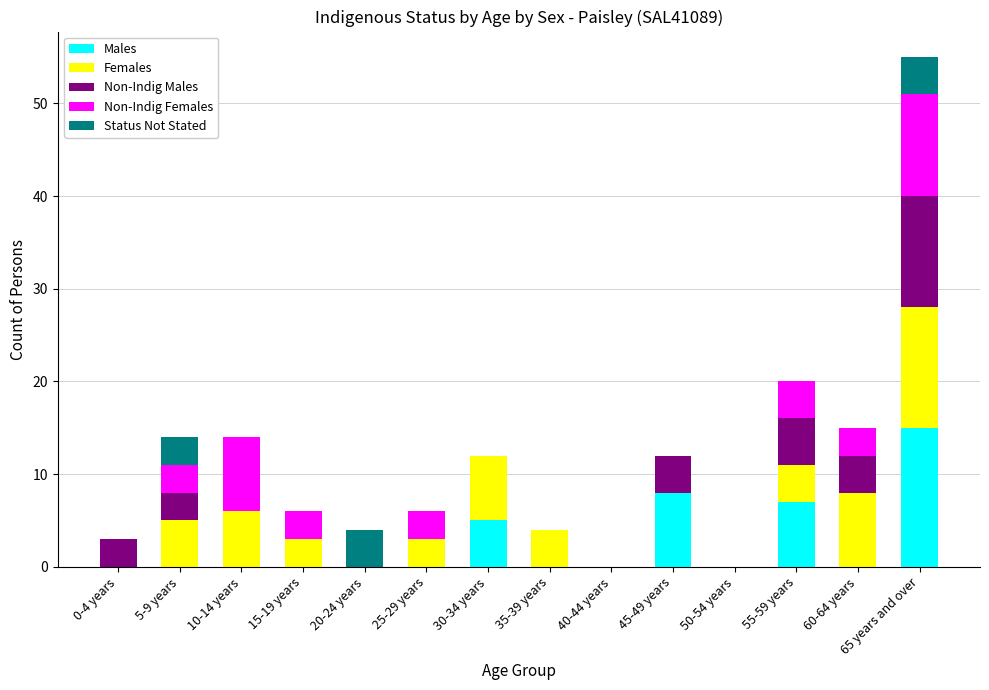

Are the bars horizontal?

No